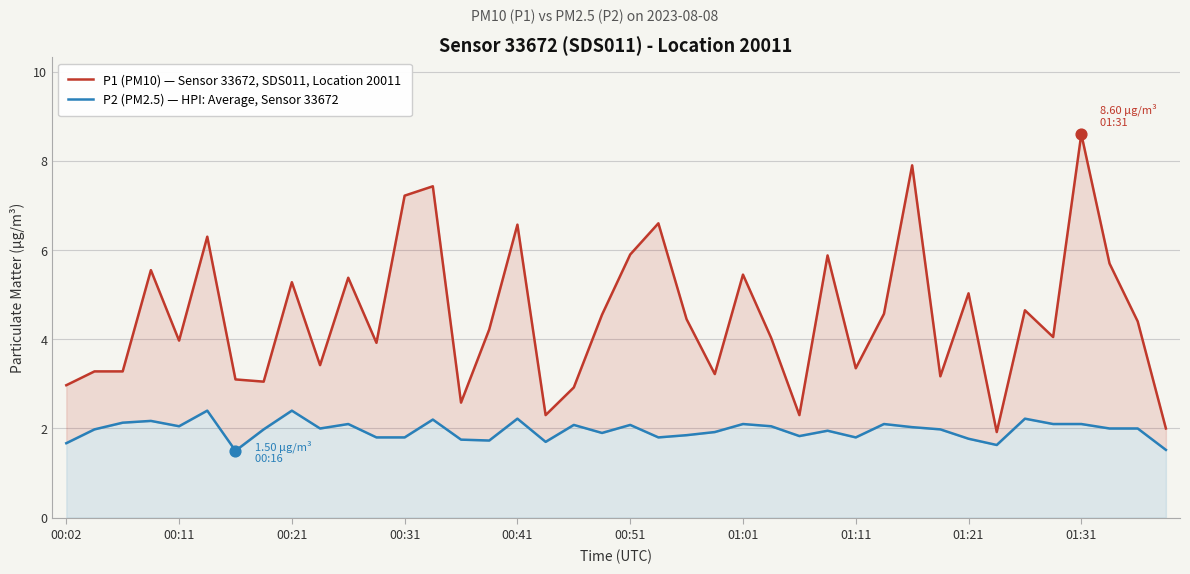

Which series reaches the maximum Y coordinate?

P1 (PM10) — Sensor 33672, SDS011, Location 20011